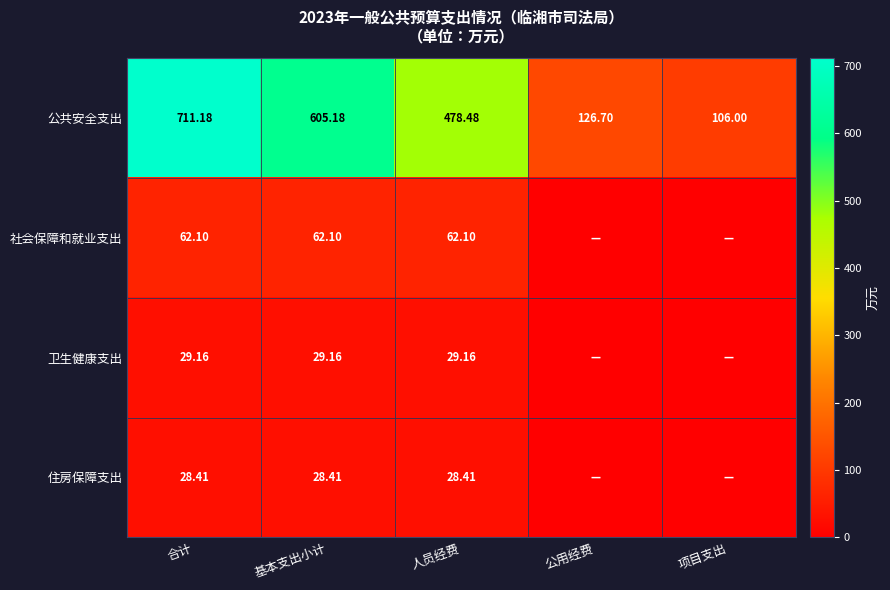

At which label does 公共安全支出 reach its peak?

合计